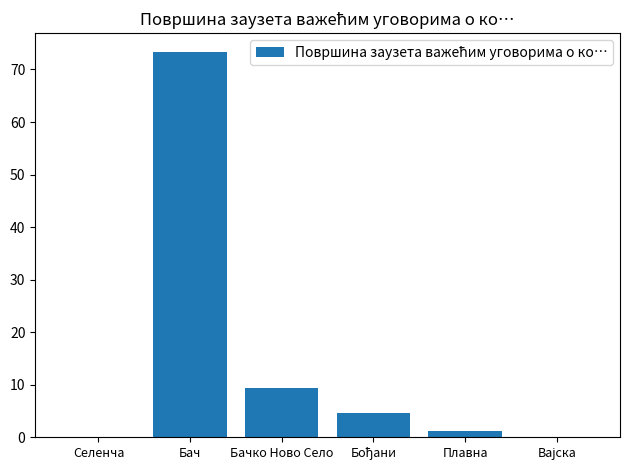

How many data points are above 4?

3